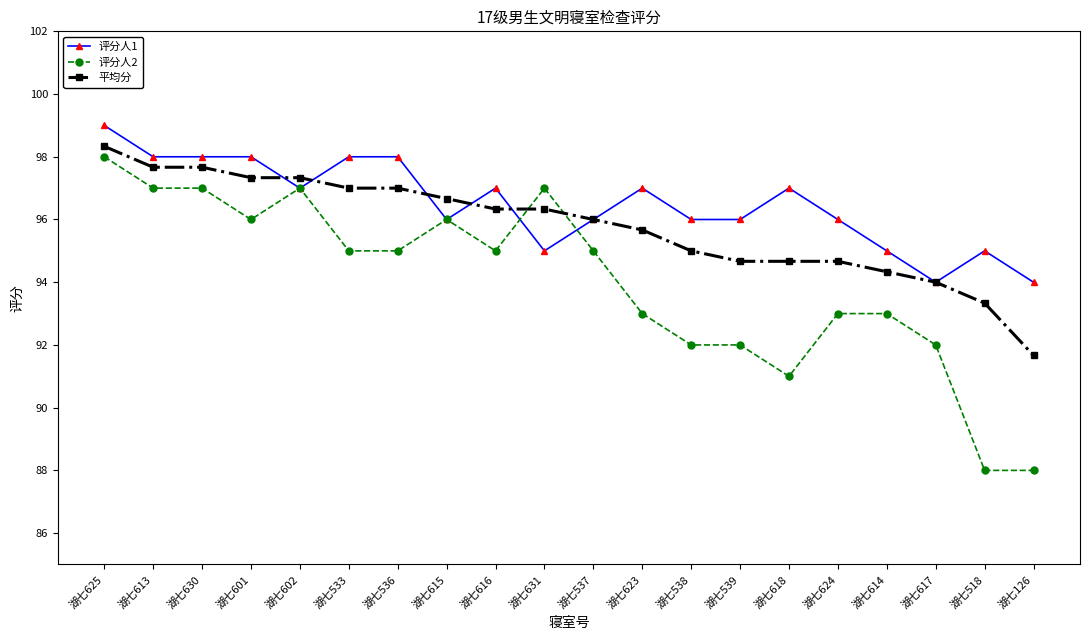

Rank the series at 湖七539 from highest to lowest value.

评分人1, 平均分, 评分人2